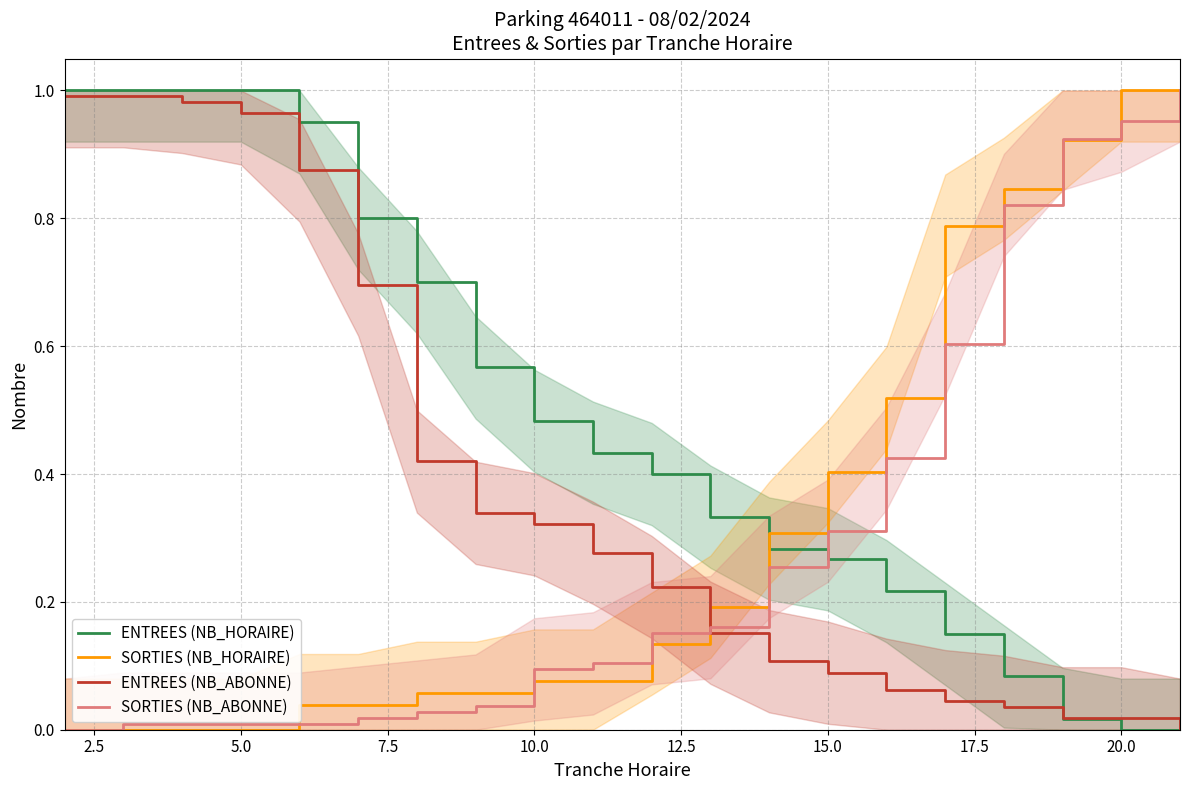

True or false: ENTREES (NB_HORAIRE) has a value of 0.0 at 20.0.

True